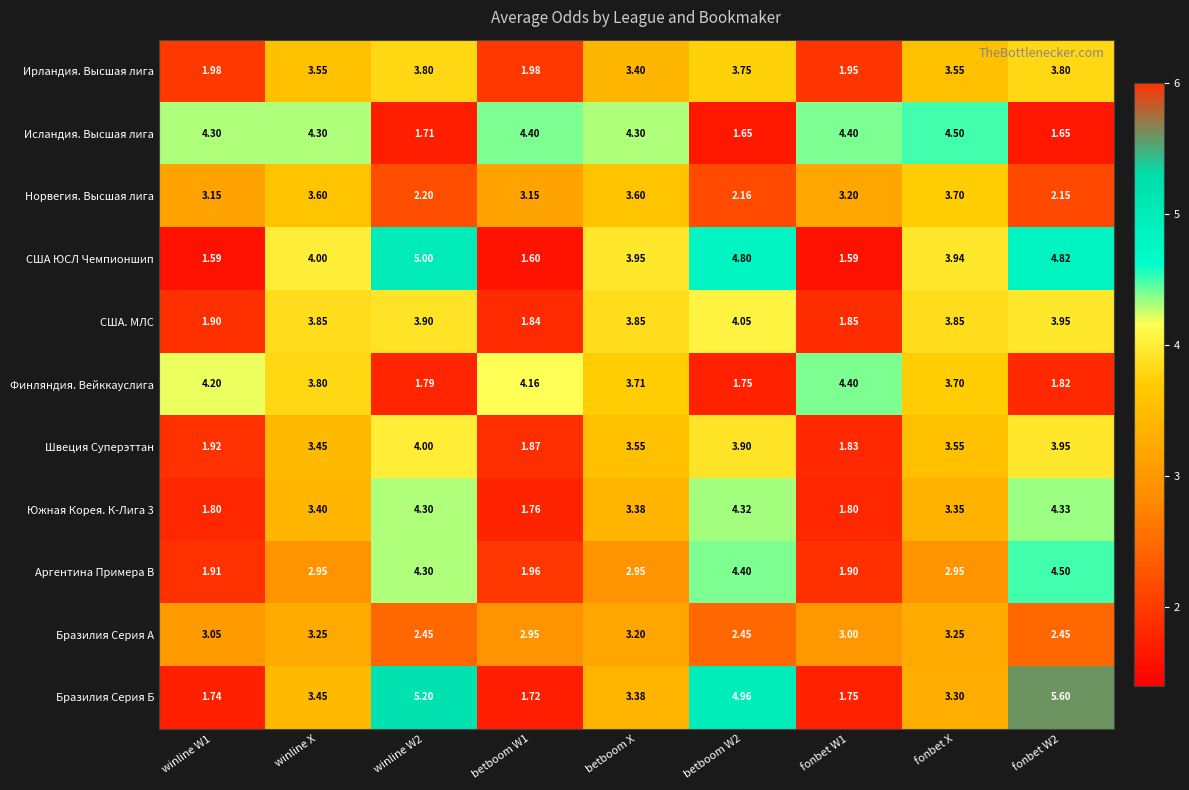

Which series has the largest total across all categories?

США ЮСЛ Чемпионшип